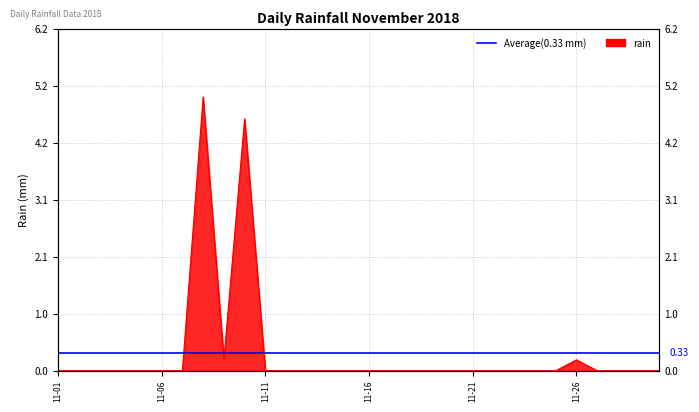

How many distinct data groups are displayed?

1